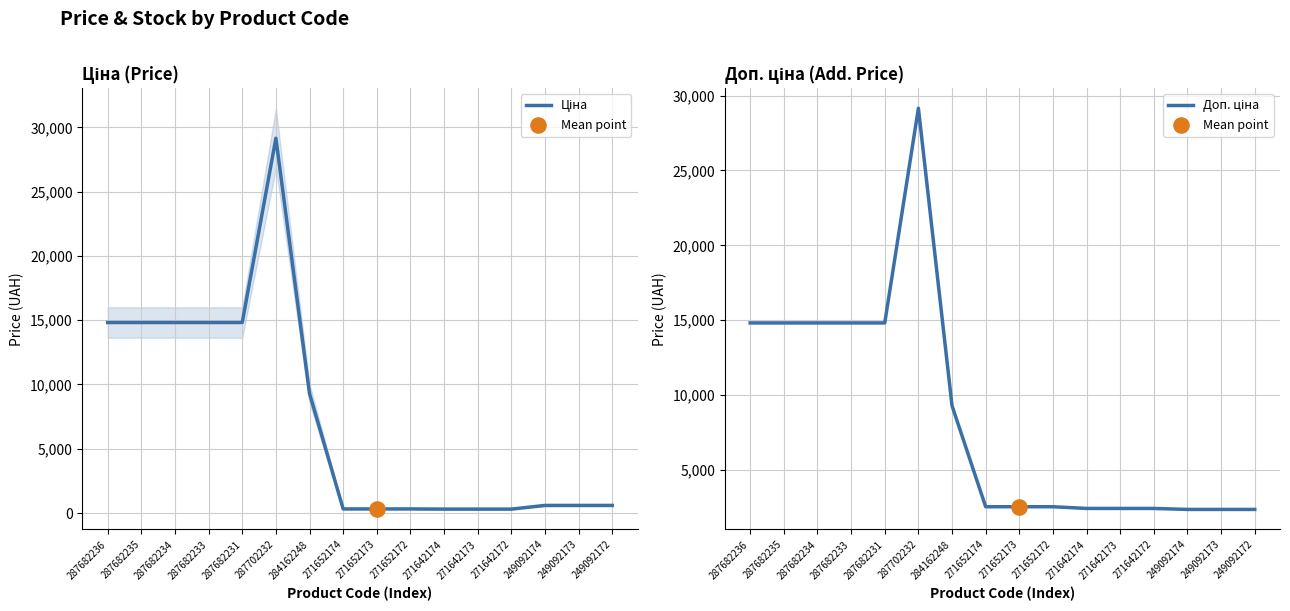

Which series contains the highest Y value?

Ціна